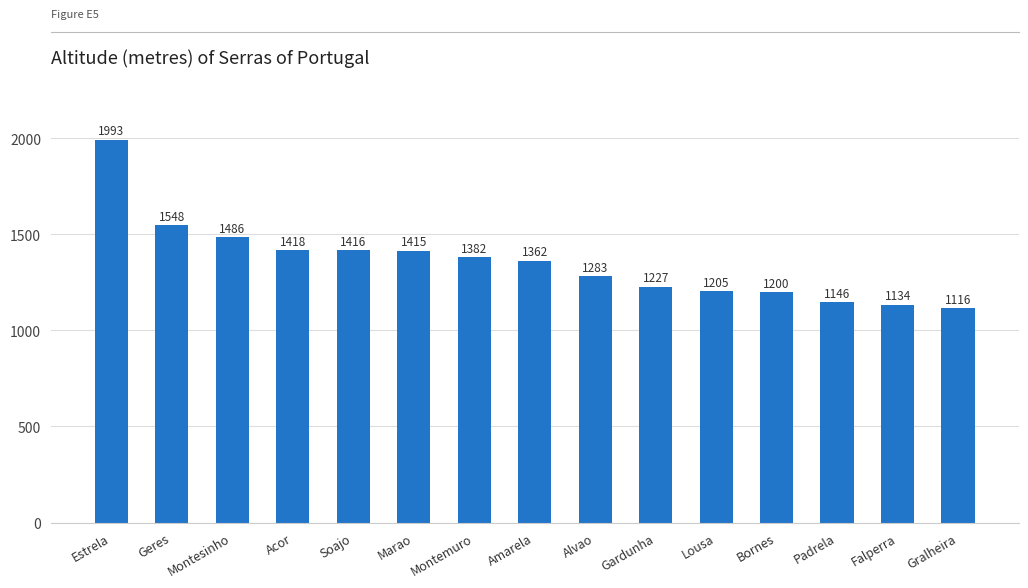

Where is the data nearest to the value 1554?

Geres